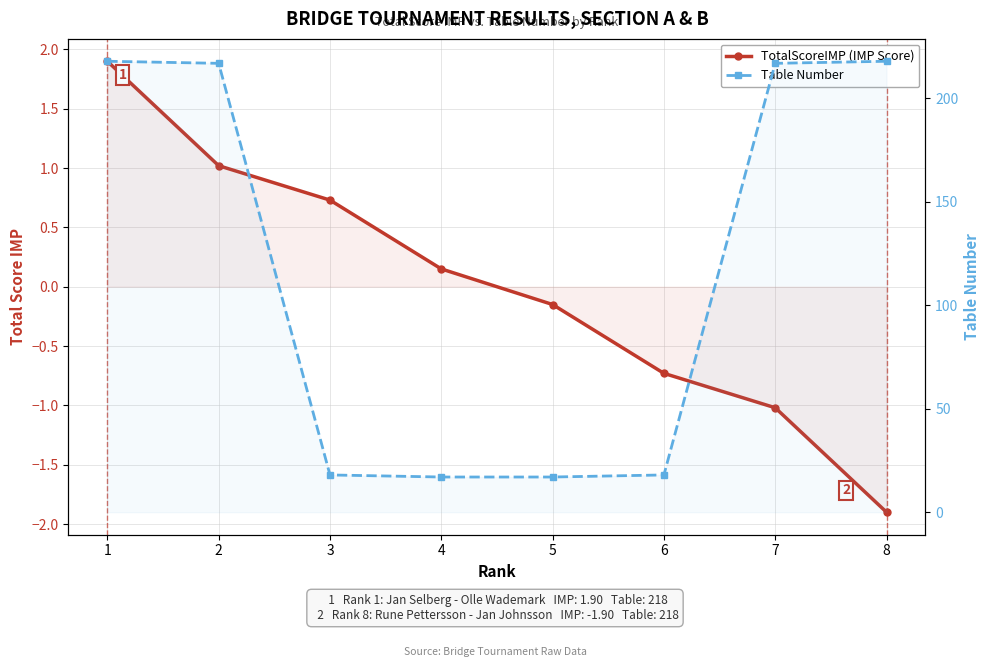

How many values in the TotalScoreIMP (IMP Score) series are below 0?

4